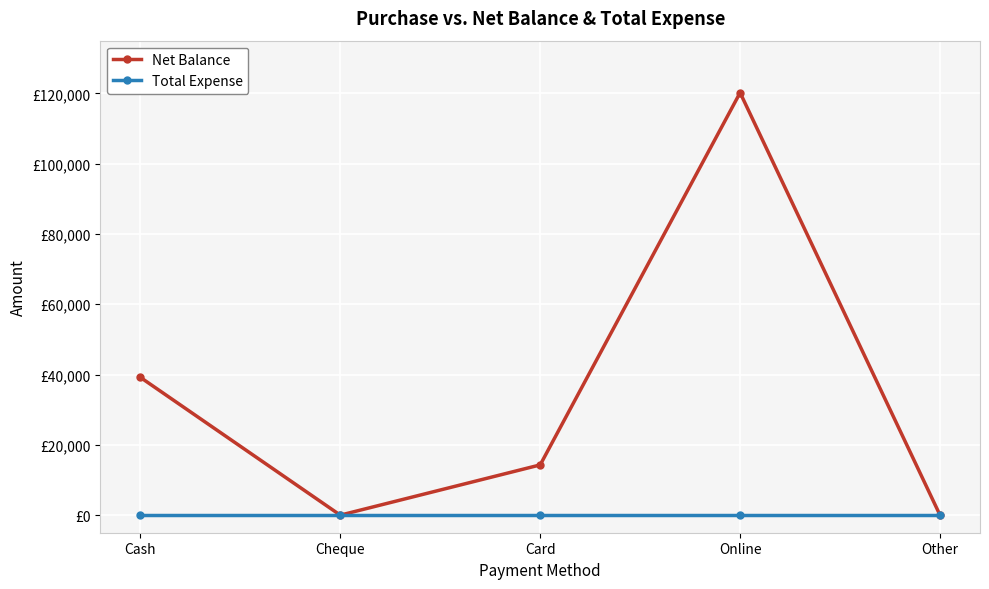

Rank the series by their maximum value, from highest to lowest.

Net Balance, Total Expense